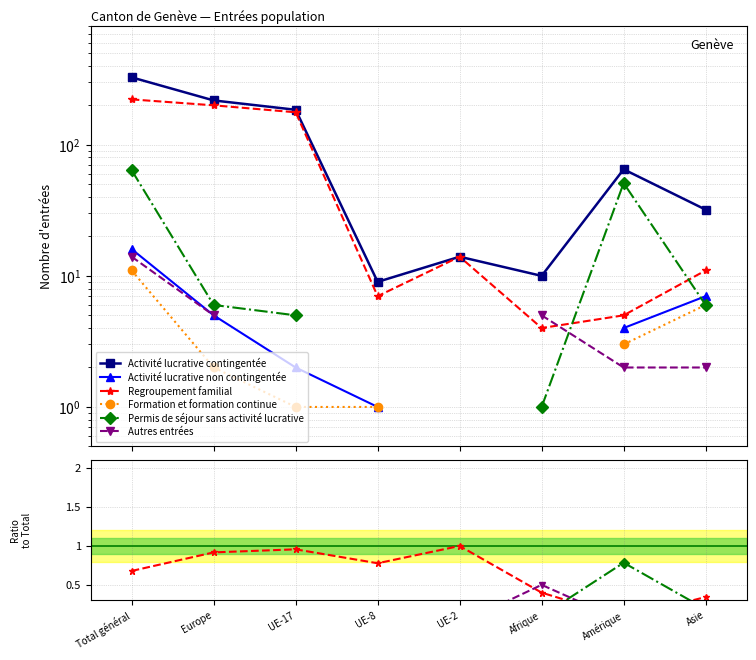

What is the difference between the maximum and second lowest values in the Activité lucrative contingentée series?

317.0